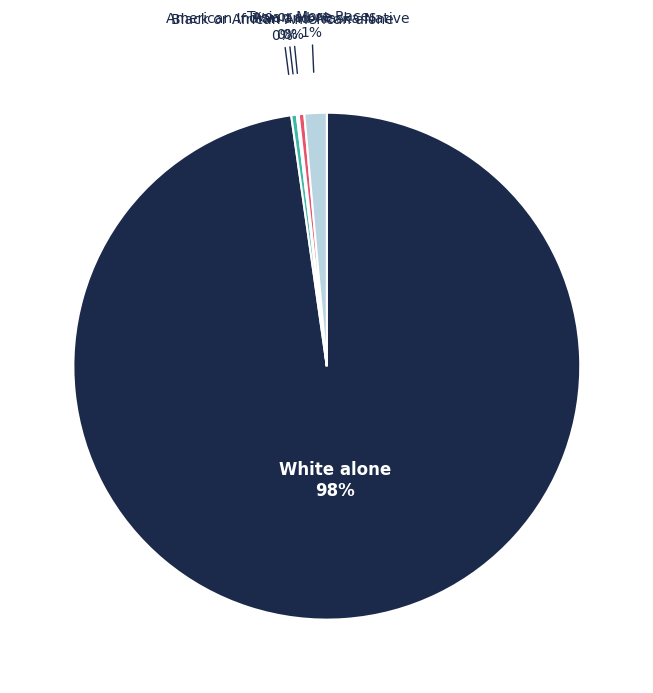

To the nearest percent, what is the average slice percentage?

20%